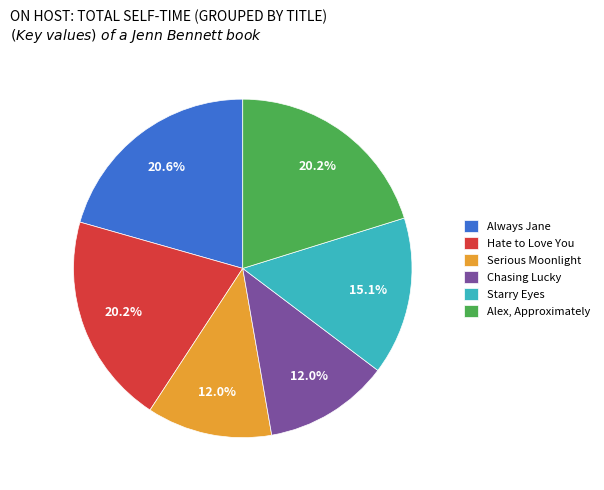

What portion of the pie excludes Always Jane?

79.4%